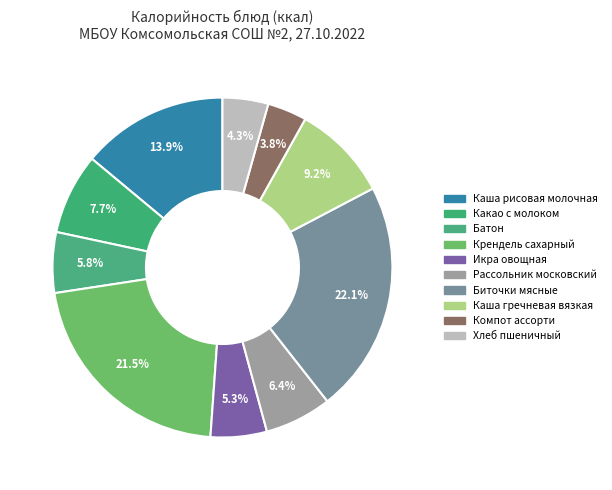

How many slices are in this pie chart?

10